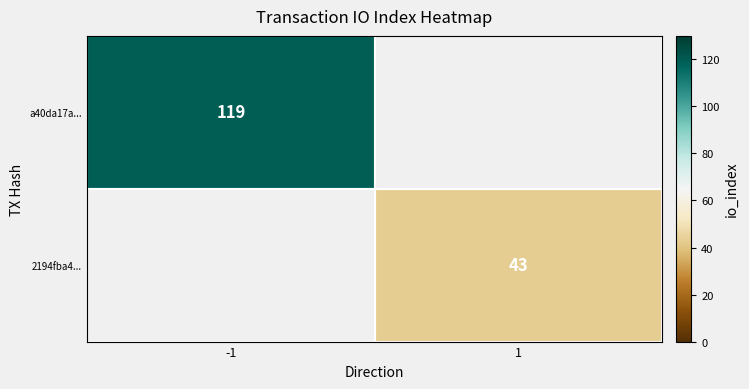

Is it true that 2194fba4... equals 43 at 1?

True